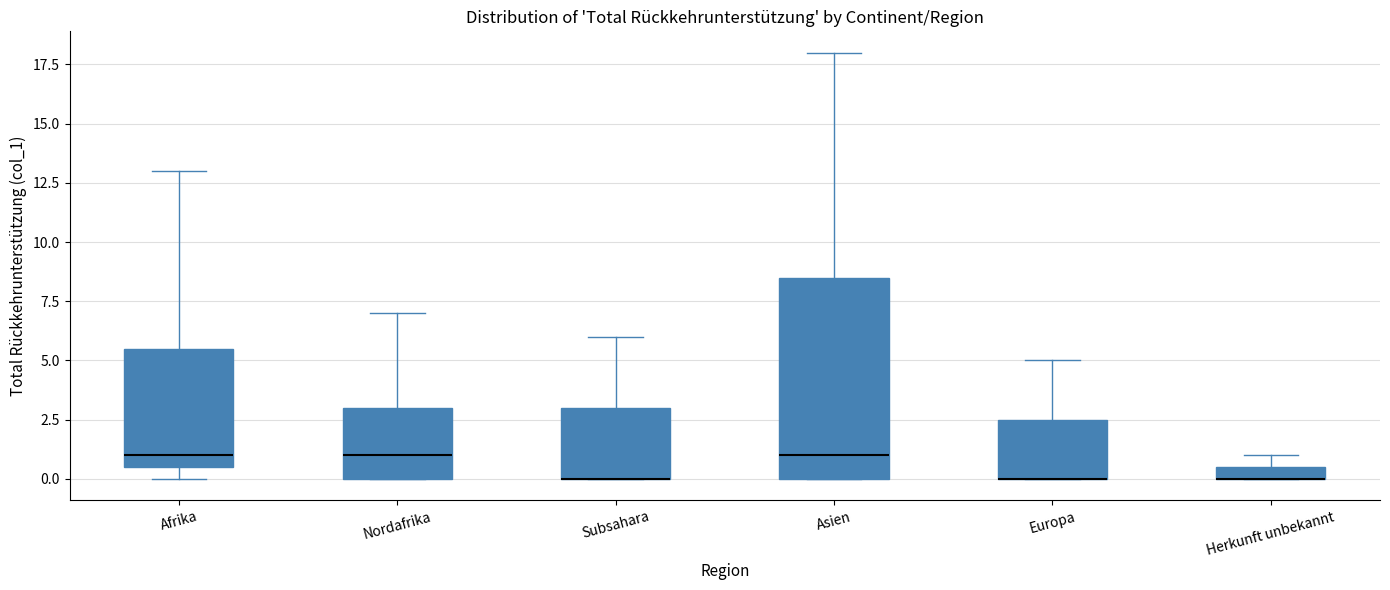

Which box is the tallest, from its lower edge to its upper edge?

Asien